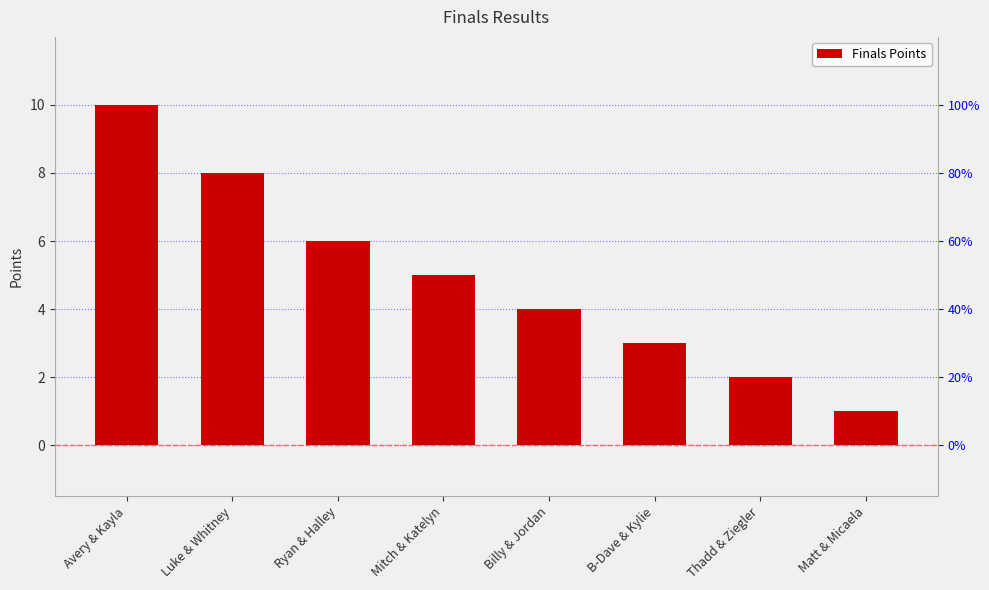

What is the greatest value displayed?

10